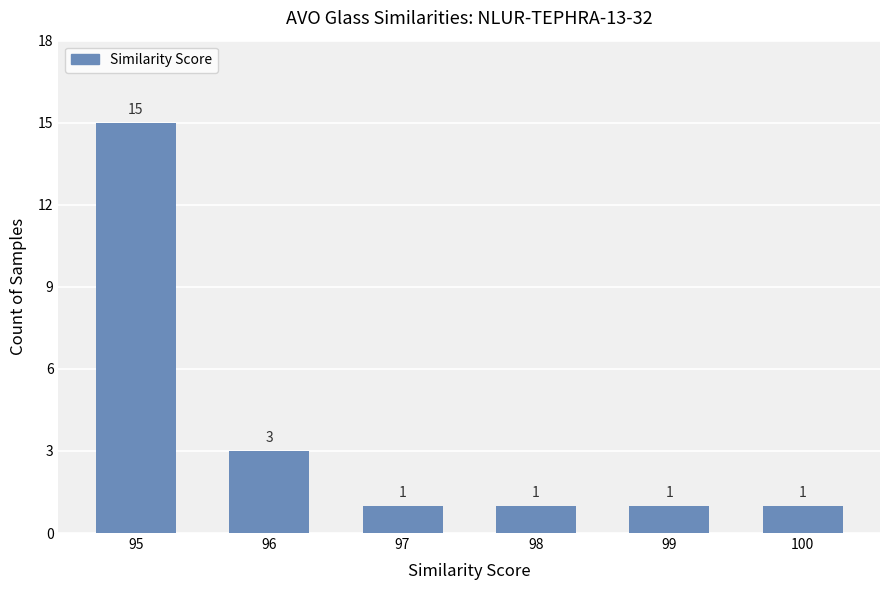

Which has a higher value, 96 or 97?

96